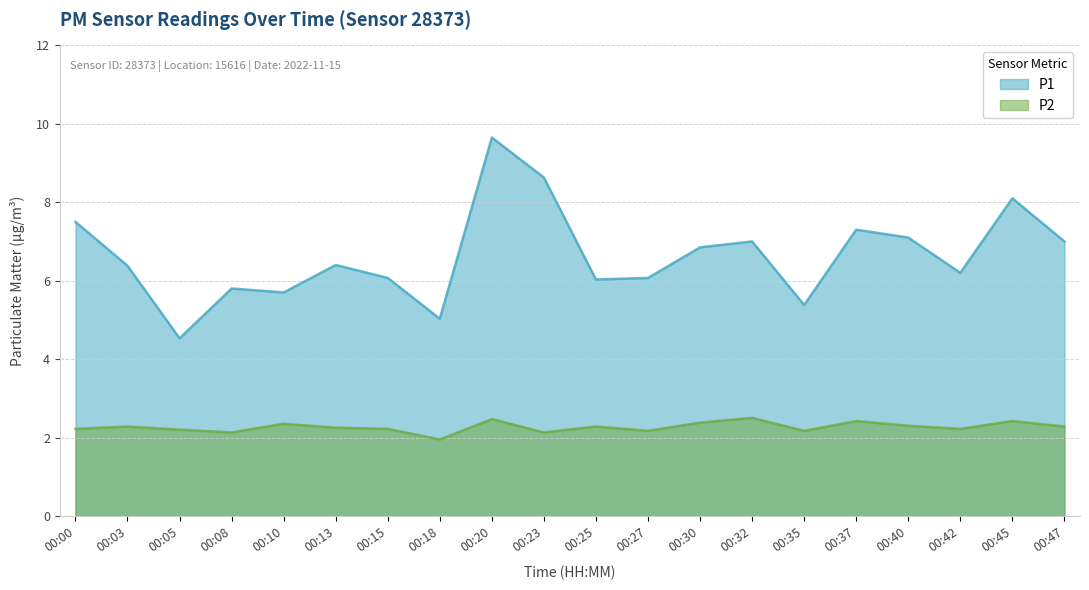

Which series changed the most between 00:08 and 00:32?

P1